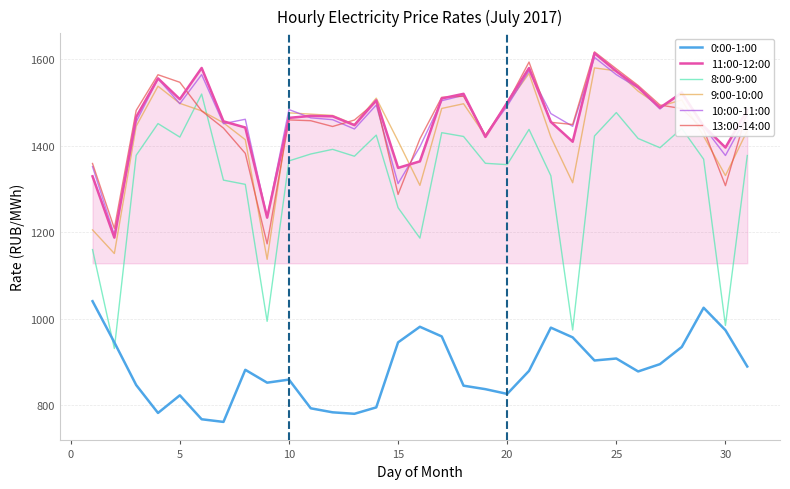

What is the smallest value displayed?

761.5